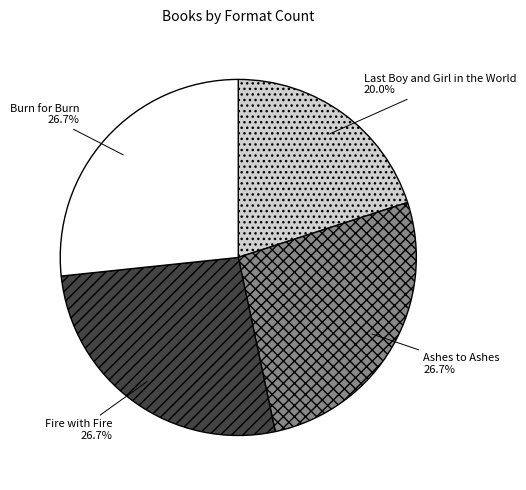

How many slices are in this pie chart?

4